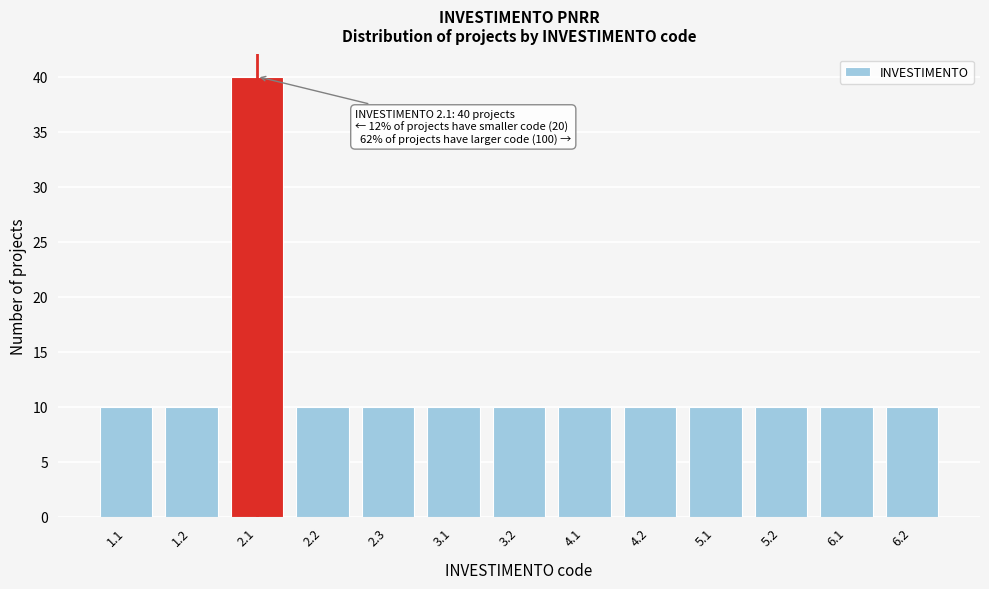

Reading right to left, transcribe all the data shown in this chart.

6.2=10	6.1=10	5.2=10	5.1=10	4.2=10	4.1=10	3.2=10	3.1=10	2.3=10	2.2=10	2.1=40	1.2=10	1.1=10